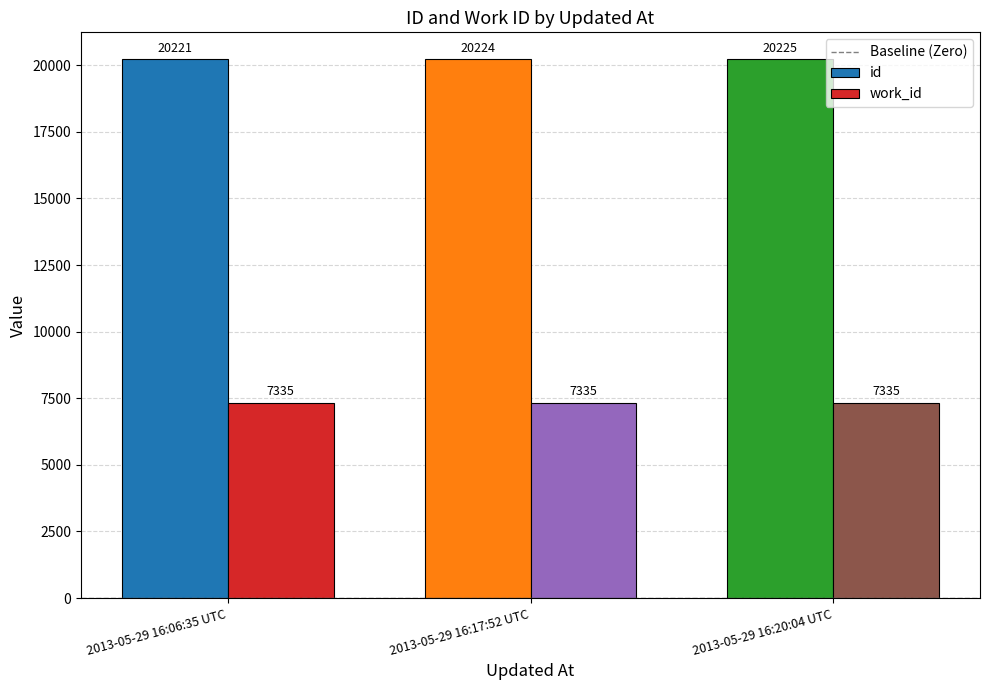

What is the maximum value shown in the chart?

20225